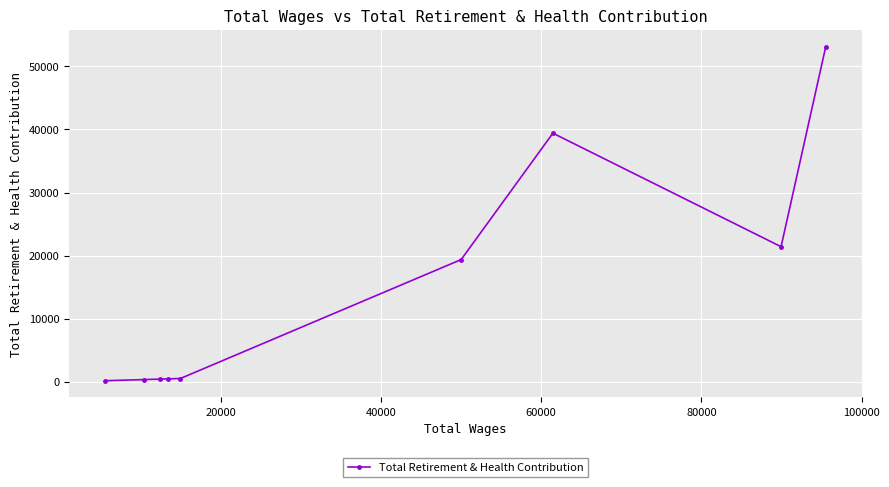

What is the average value?

15051